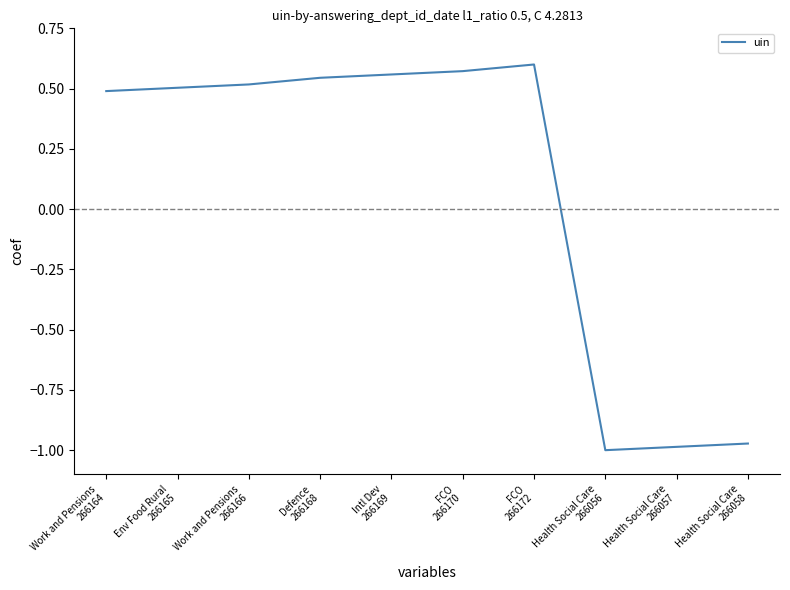

What is the difference between the maximum and minimum values?

1.6